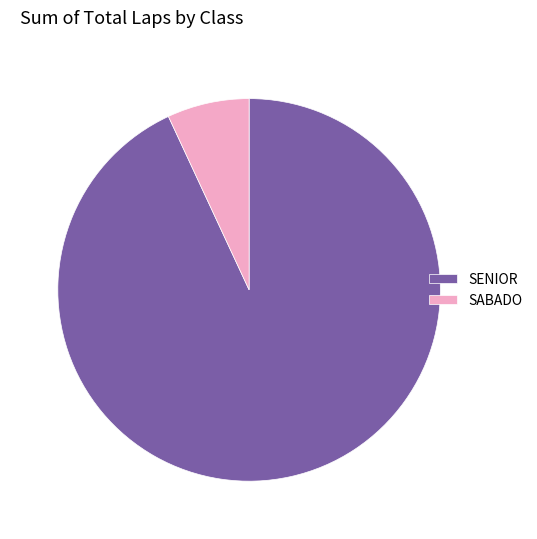

Is it true that SABADO is 1% of the pie?

False